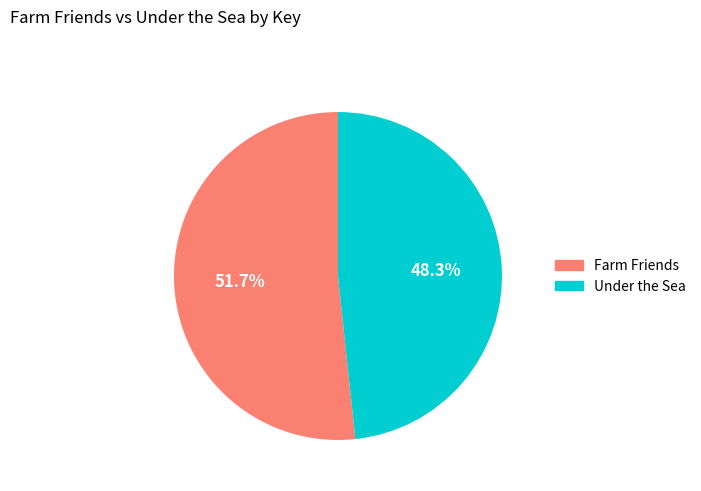

Approximately how many times larger is the value at Under the Sea compared to Farm Friends?

0.9